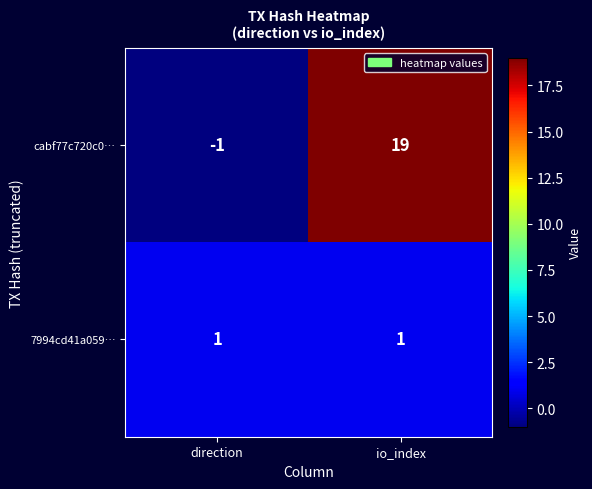

What is the sum of all cabf77c720c0… values?

18